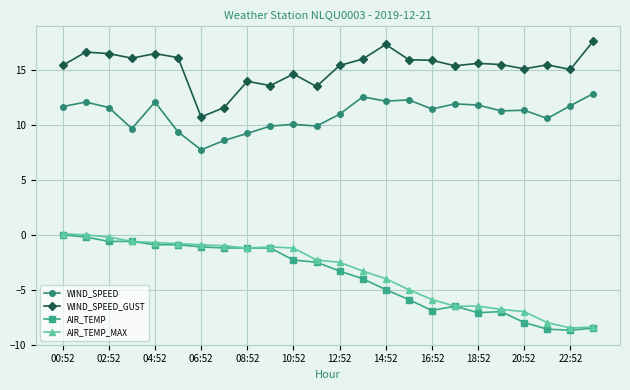

Which series has the largest total across all categories?

WIND_SPEED_GUST